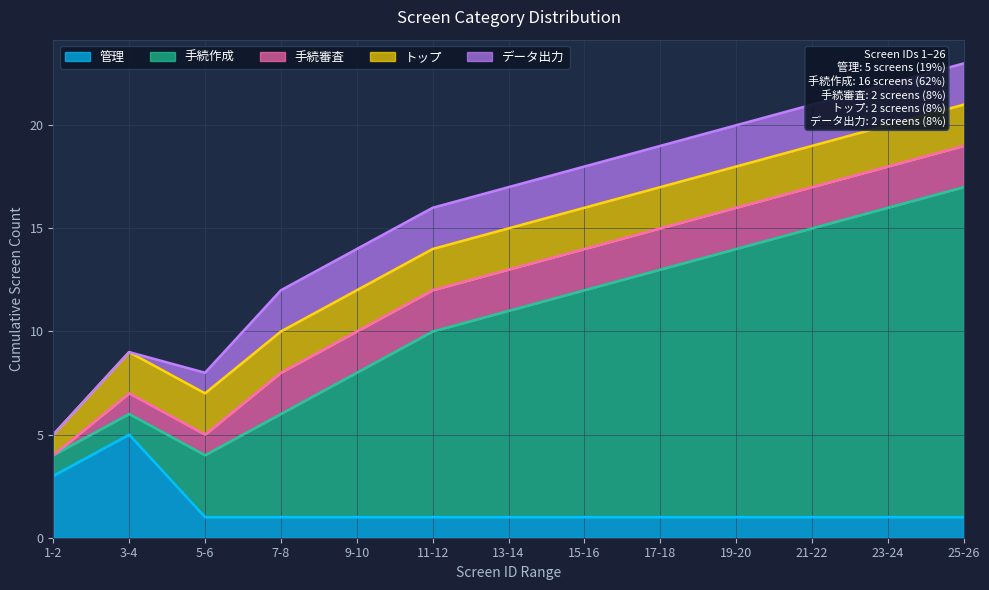

Rank the series by their maximum value, from highest to lowest.

手続作成, 管理, 手続審査, トップ, データ出力